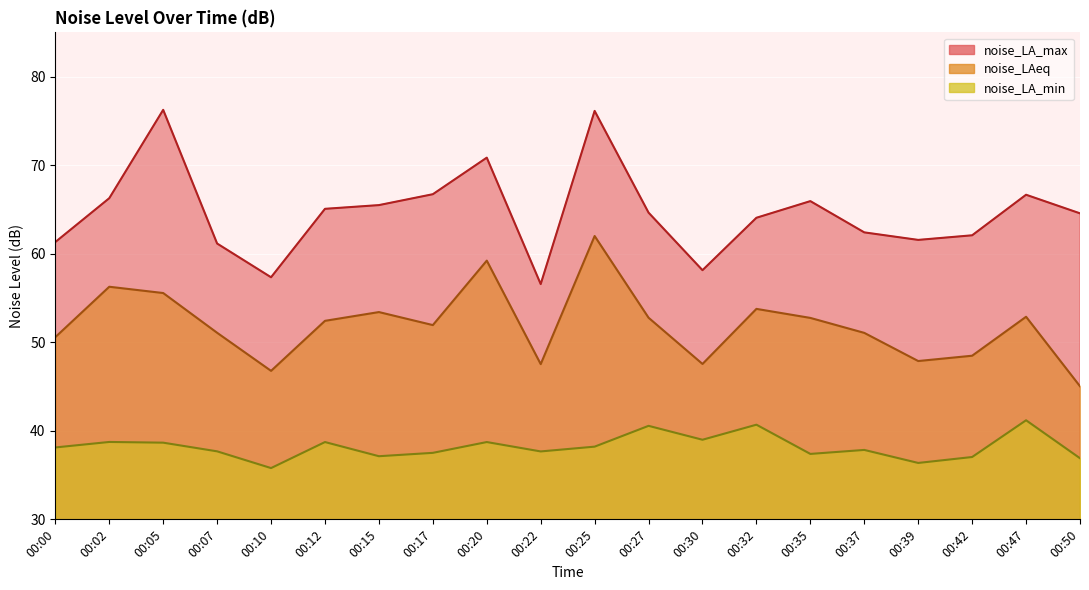

The value of noise_LA_max at 00:02 is 98.1. True or false?

False